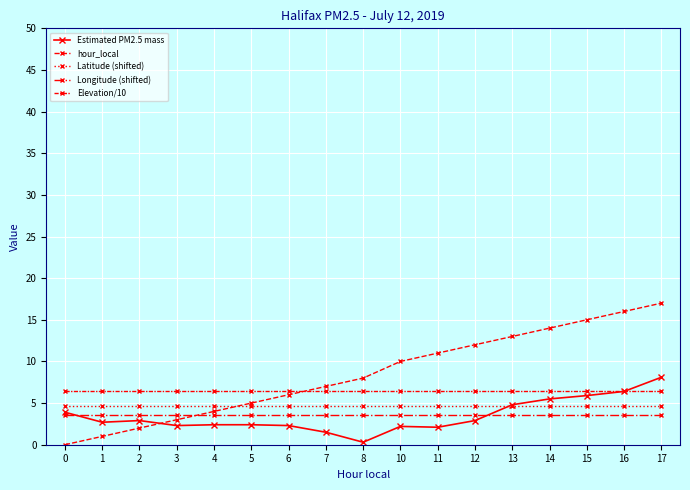

What is the sum of all Elevation/10 values?

110.5